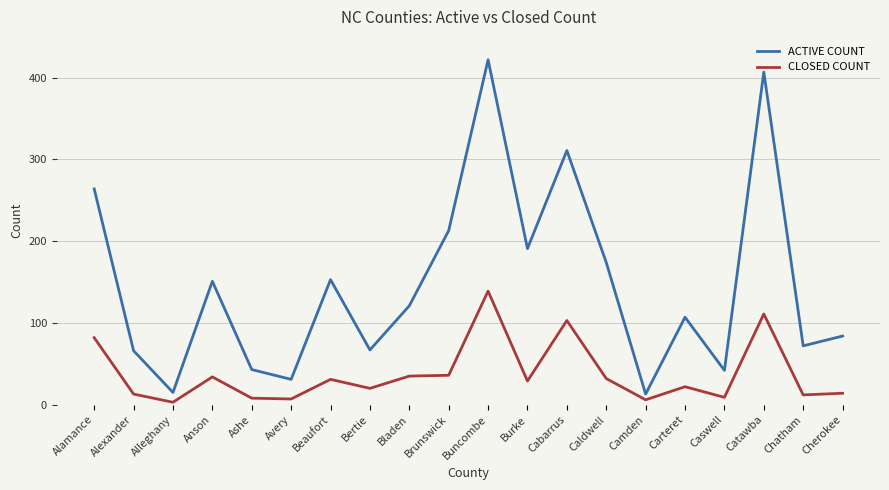

True or false: ACTIVE COUNT and CLOSED COUNT cross at least once.

False